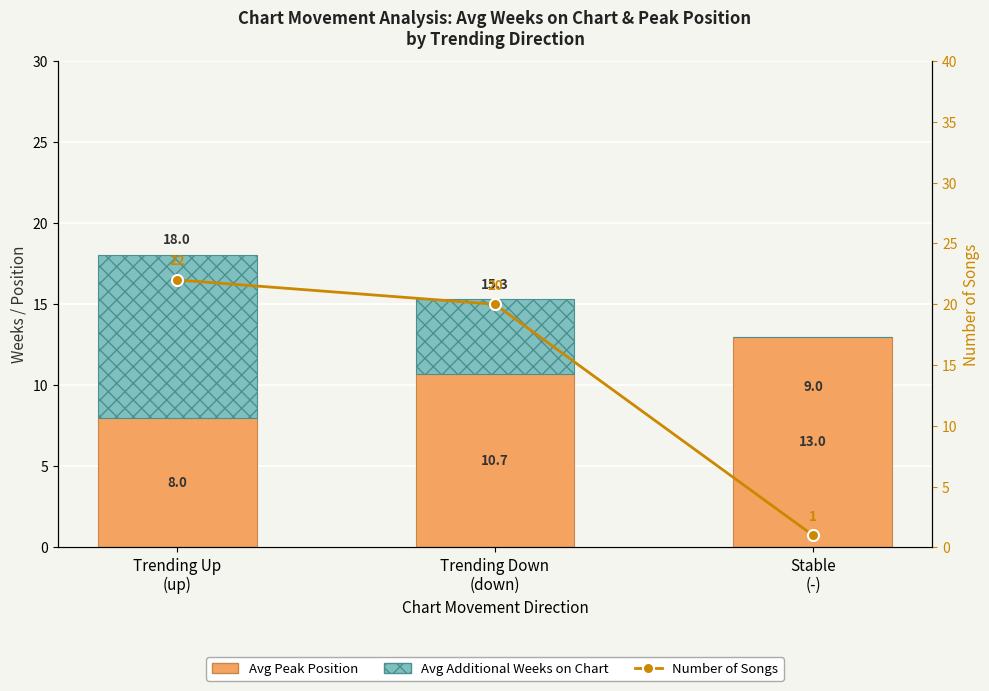

What is the difference between the second highest and minimum values in the Number of Songs series?

19.0